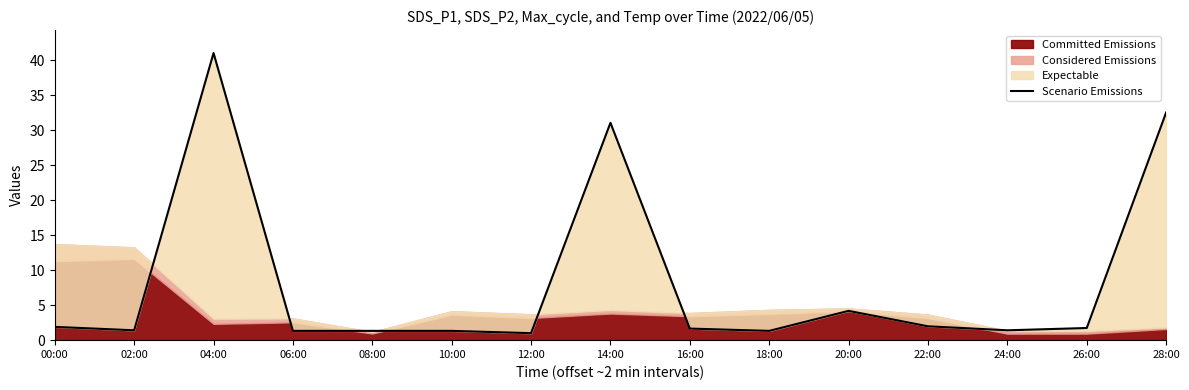

What is the value of the 14th point from the left?

1.7